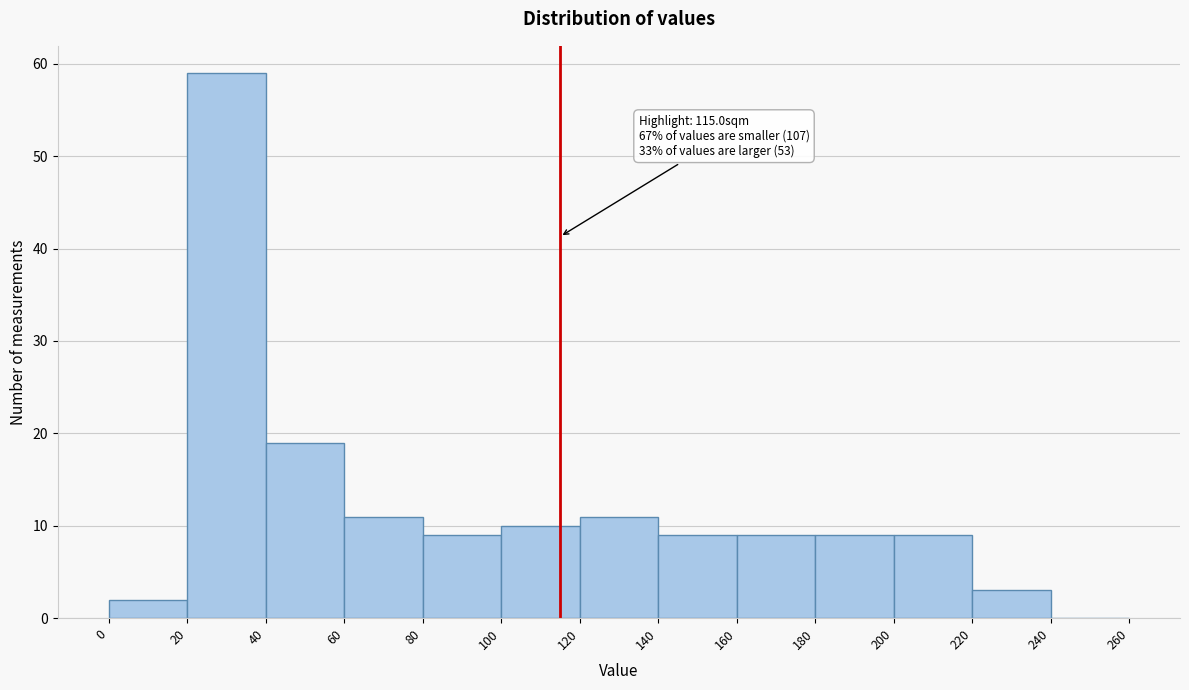

Which range on the x-axis has the tallest bar?

20 to 40